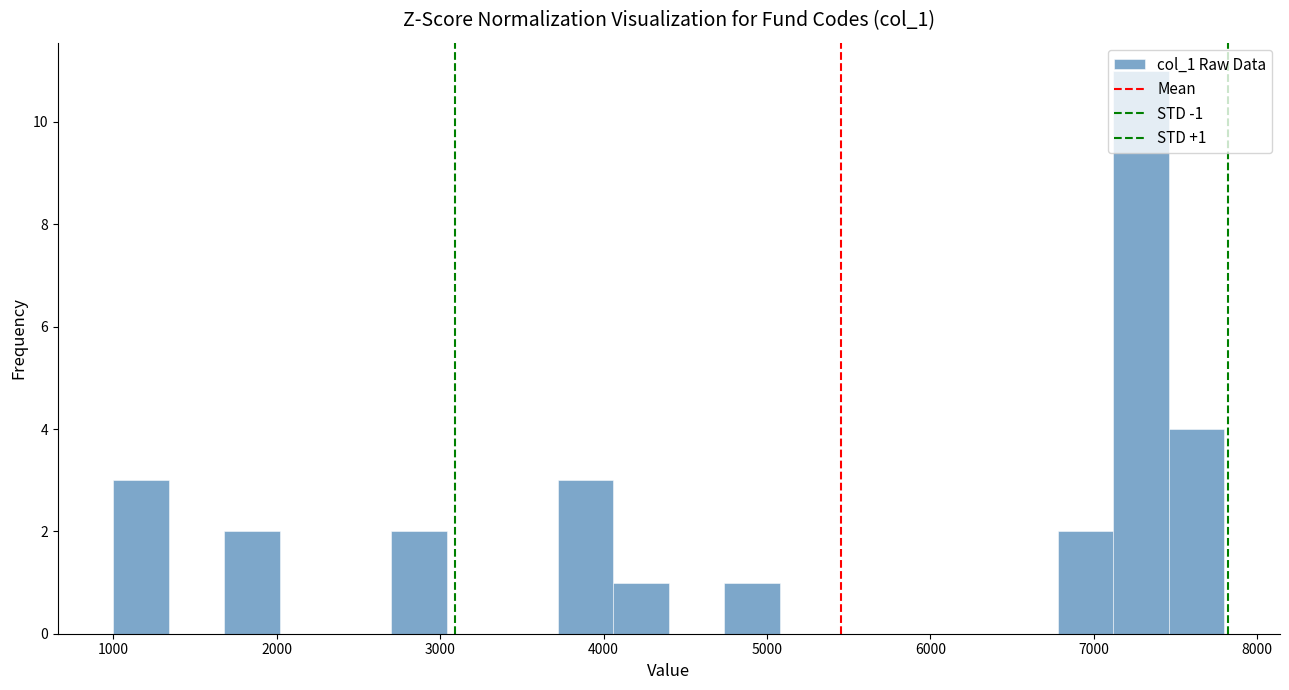

Read against the x-axis, roughly where is the centre of the tallest bar?

7300